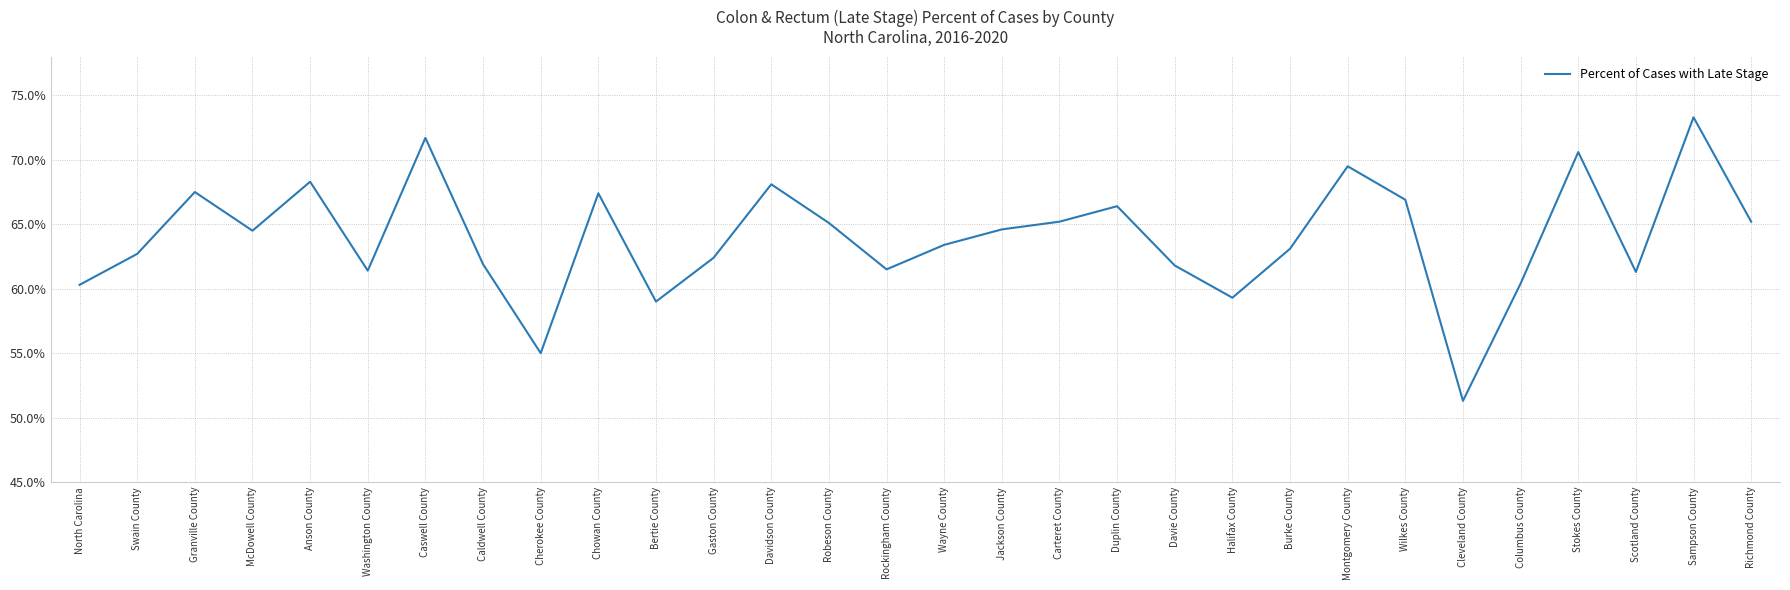

What is the sum of the values at Swain County and Rockingham County?

124.2